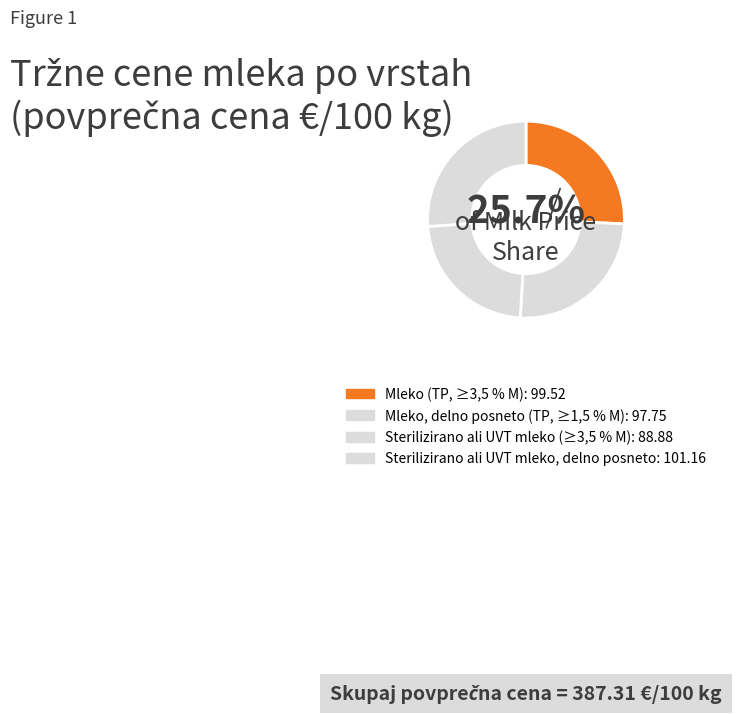

Which category has the smallest portion of the pie?

Sterilizirano ali UVT mleko (≥3,5 % M)